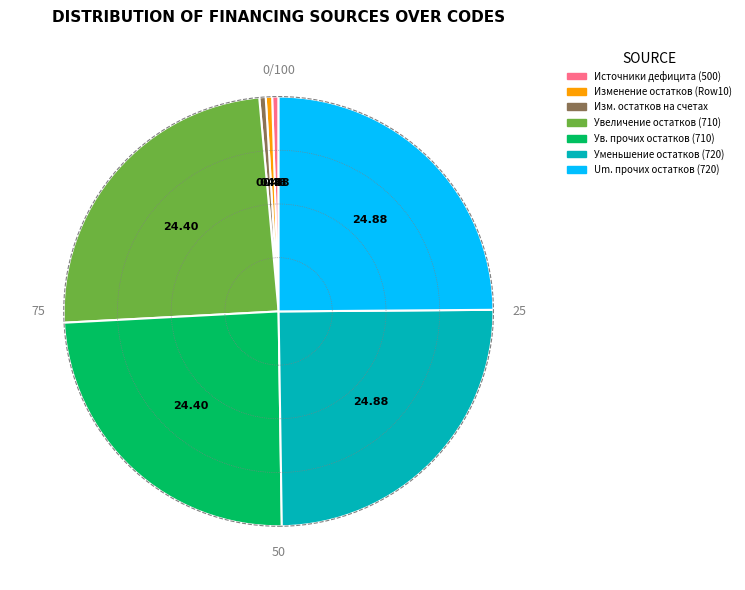

Is there a majority slice in this chart?

No